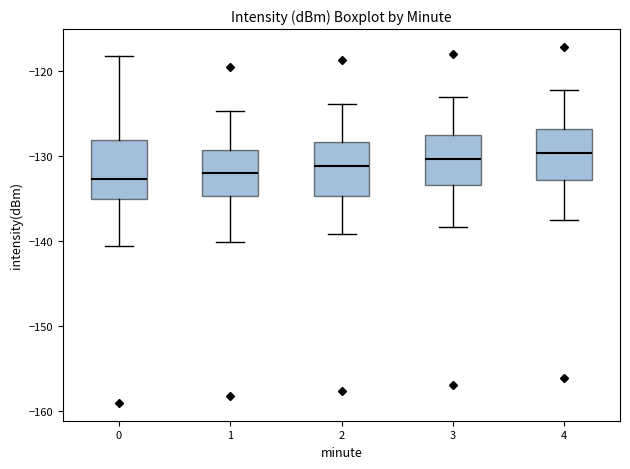

Reading left to right, read every box against the y-axis: the position of its median line, the range the box covers, and the ends of its whiskers. The values are not printed on the chart, so give them approximately, as read against the axis.

0: median -133, box -135 to -128, whiskers -141 to -118
1: median -132, box -135 to -129, whiskers -140 to -125
2: median -131, box -135 to -128, whiskers -139 to -124
3: median -130, box -133 to -128, whiskers -138 to -123
4: median -130, box -133 to -127, whiskers -137 to -122